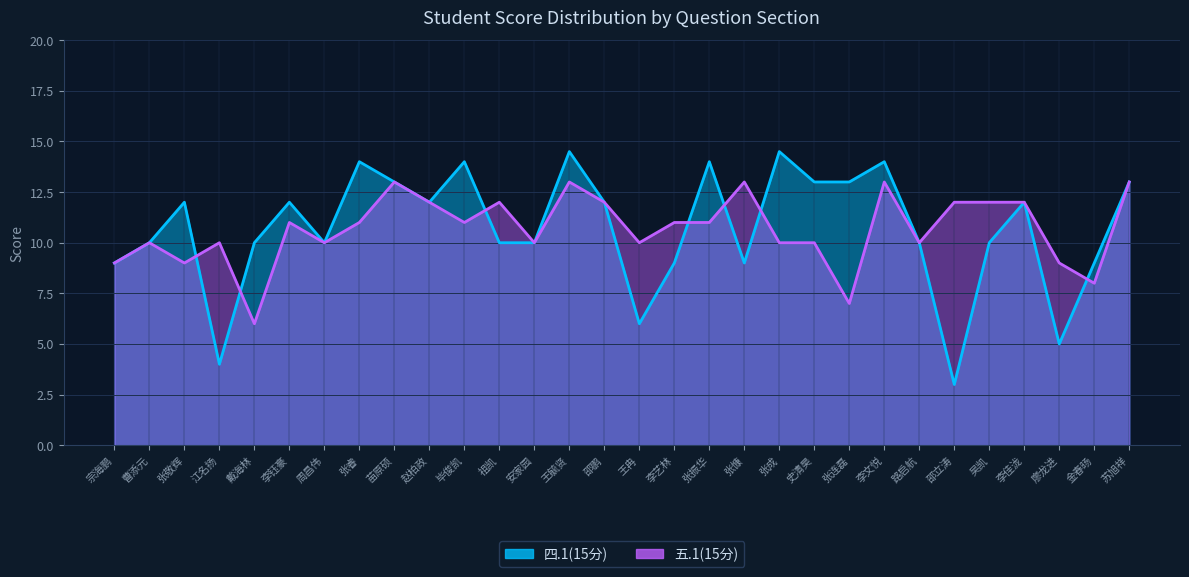

What is the difference between the maximum and second lowest values in the 五.1(15分) series?

6.0